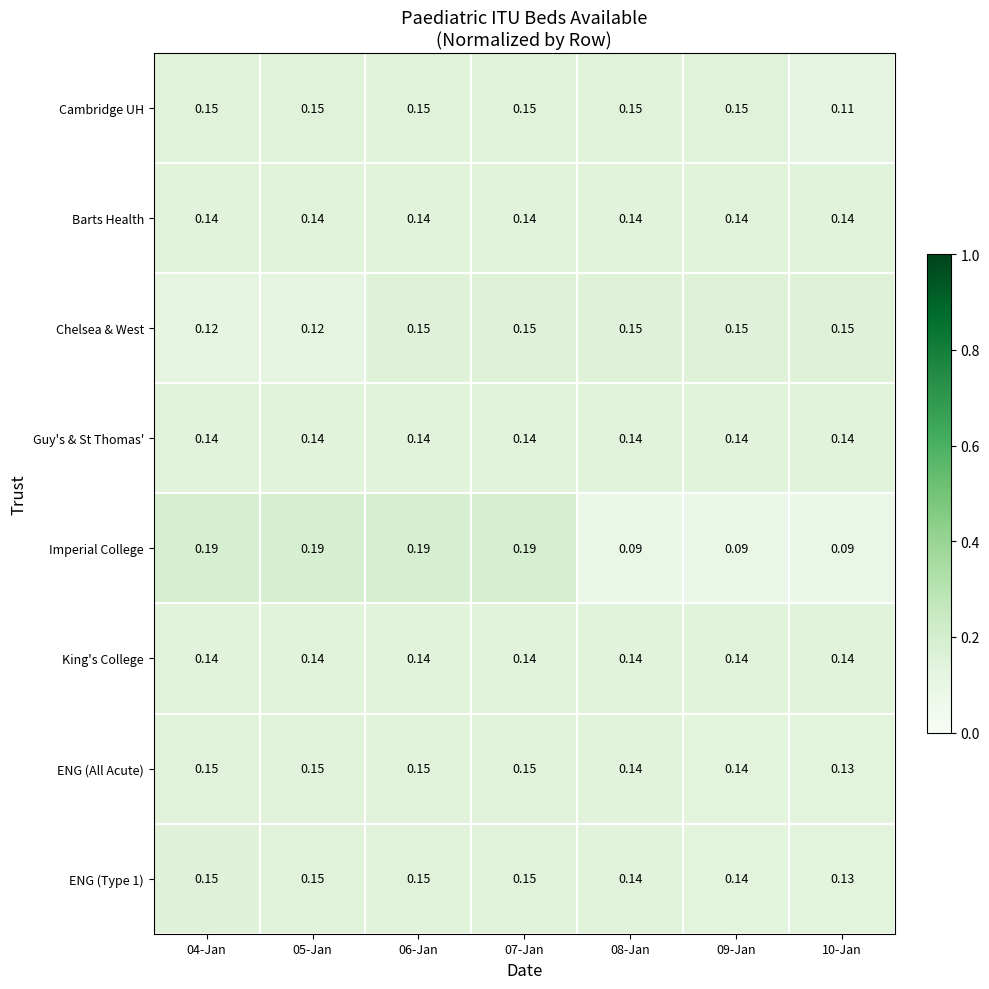

Is the value of ENG (Type 1) at 10-Jan greater than the value of Chelsea & West at 04-Jan?

Yes